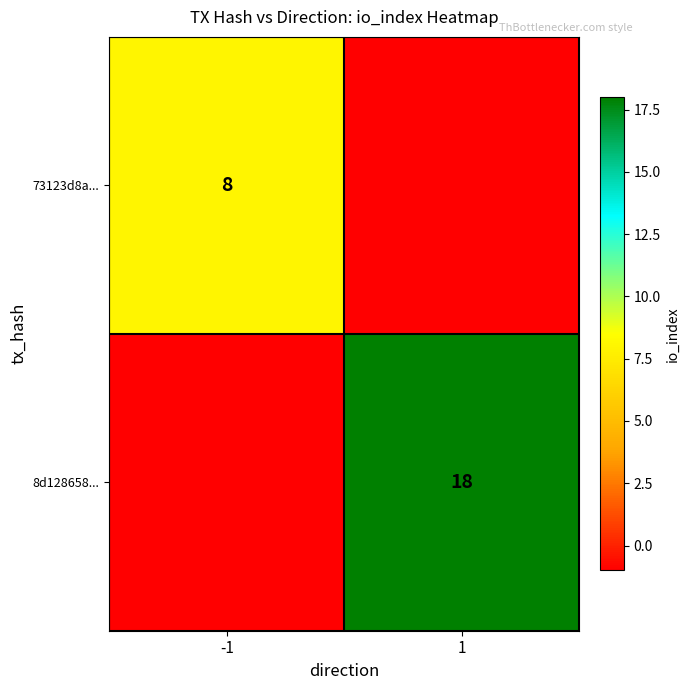

True or false: 8d128658... has a value of 18 at 1.

True